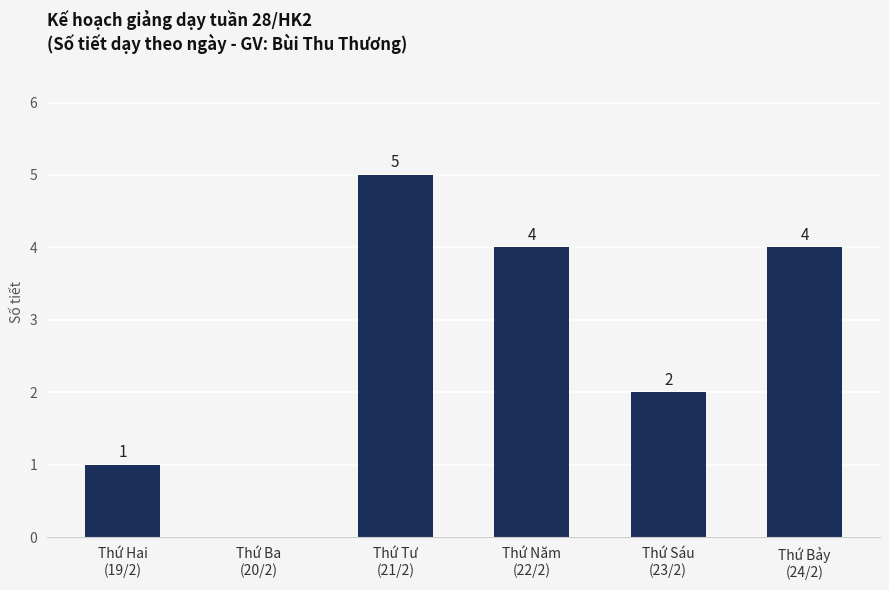

Reading right to left, what are all the values shown in this chart?

4	2	4	5	0	1